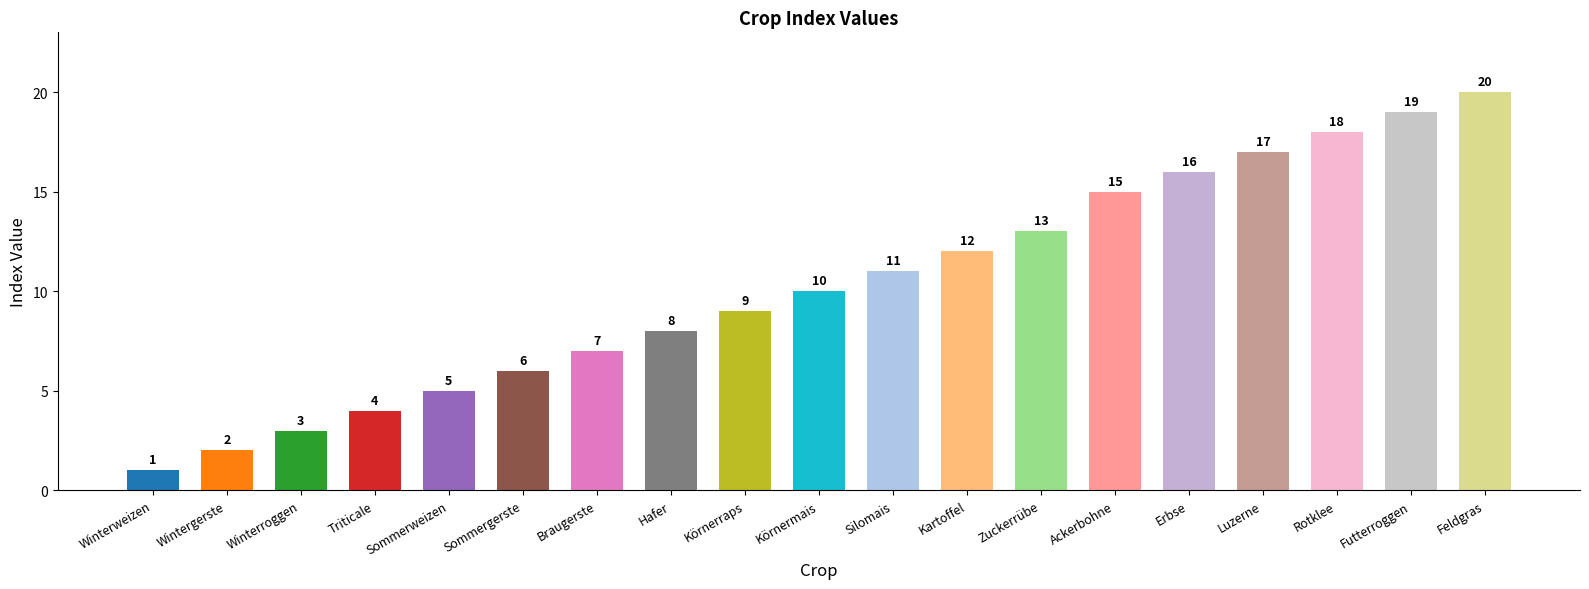

Reading right to left, transcribe all the data shown in this chart.

20	19	18	17	16	15	13	12	11	10	9	8	7	6	5	4	3	2	1